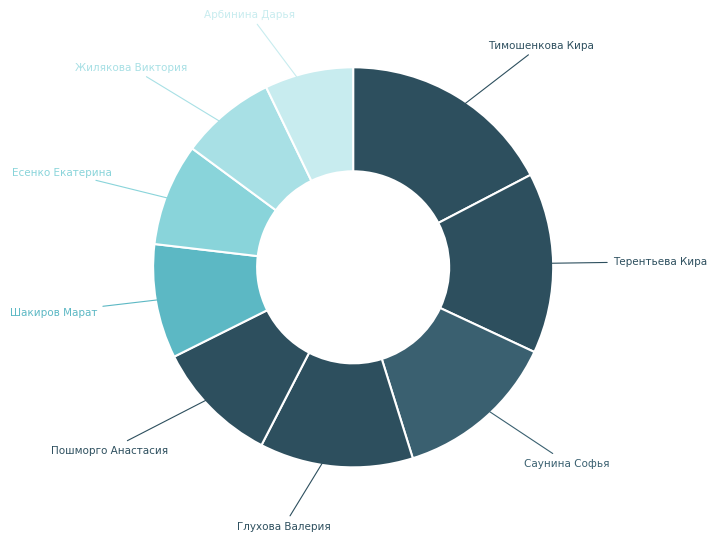

Count the number of slices in the pie.

9